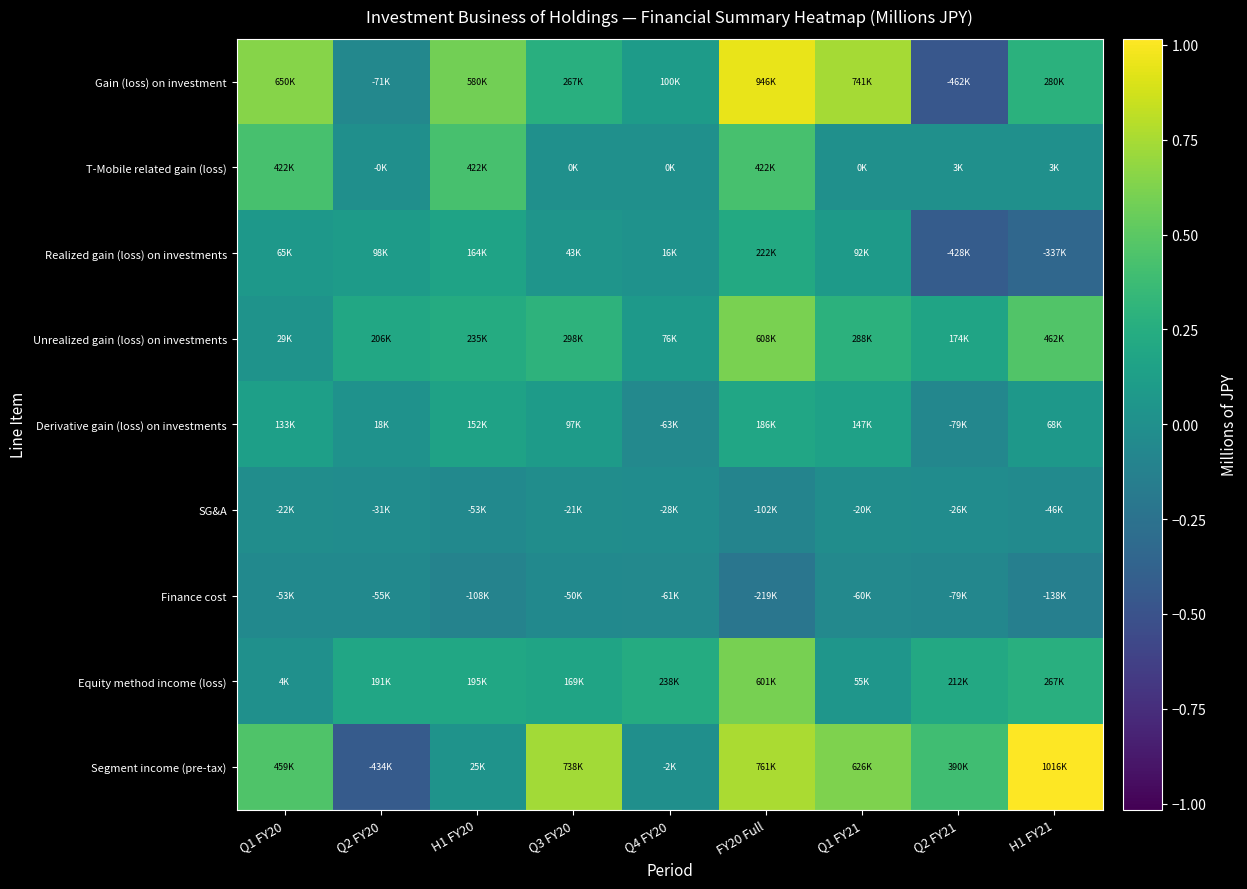

What is the maximum value shown in the chart?

1016053